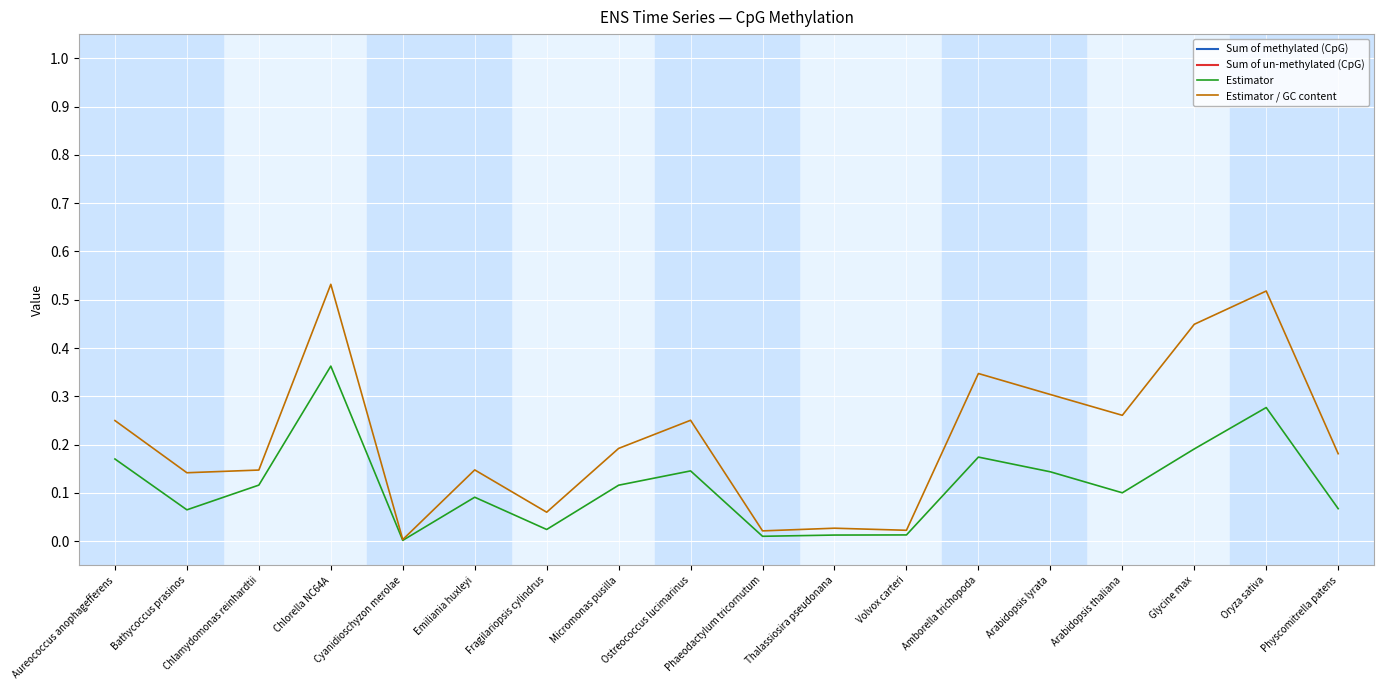

The value of Estimator at Volvox carteri is 0.0. True or false?

True